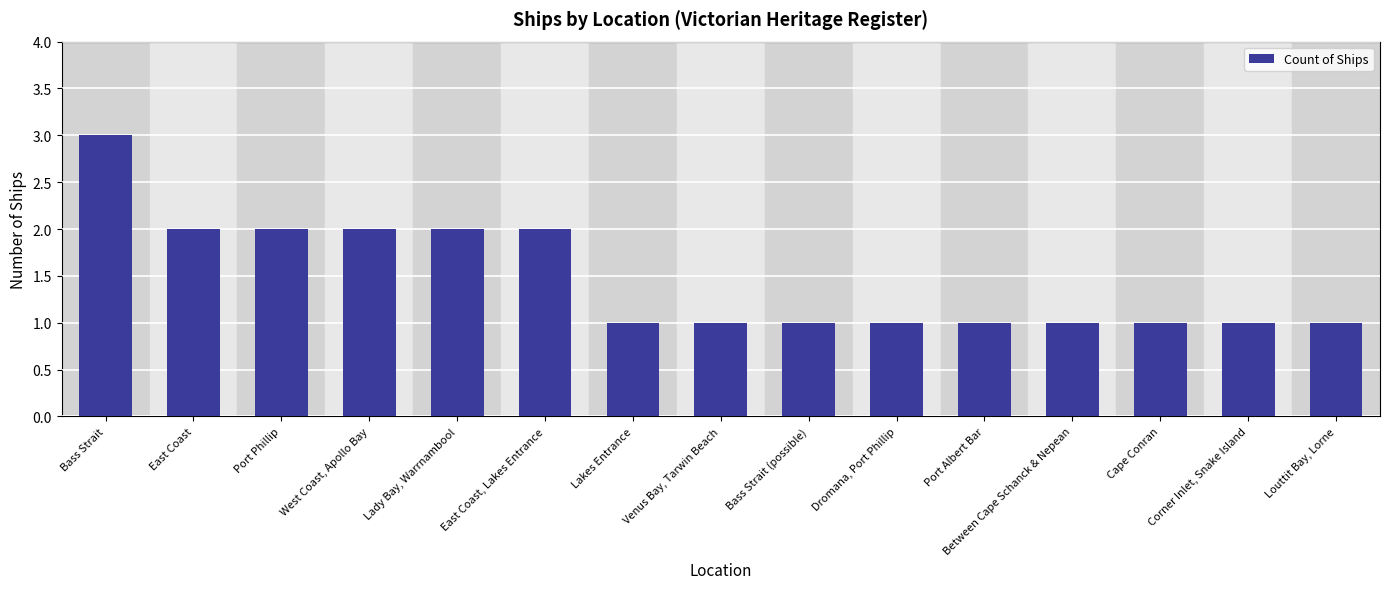

How many values are between 1 and 2?

14